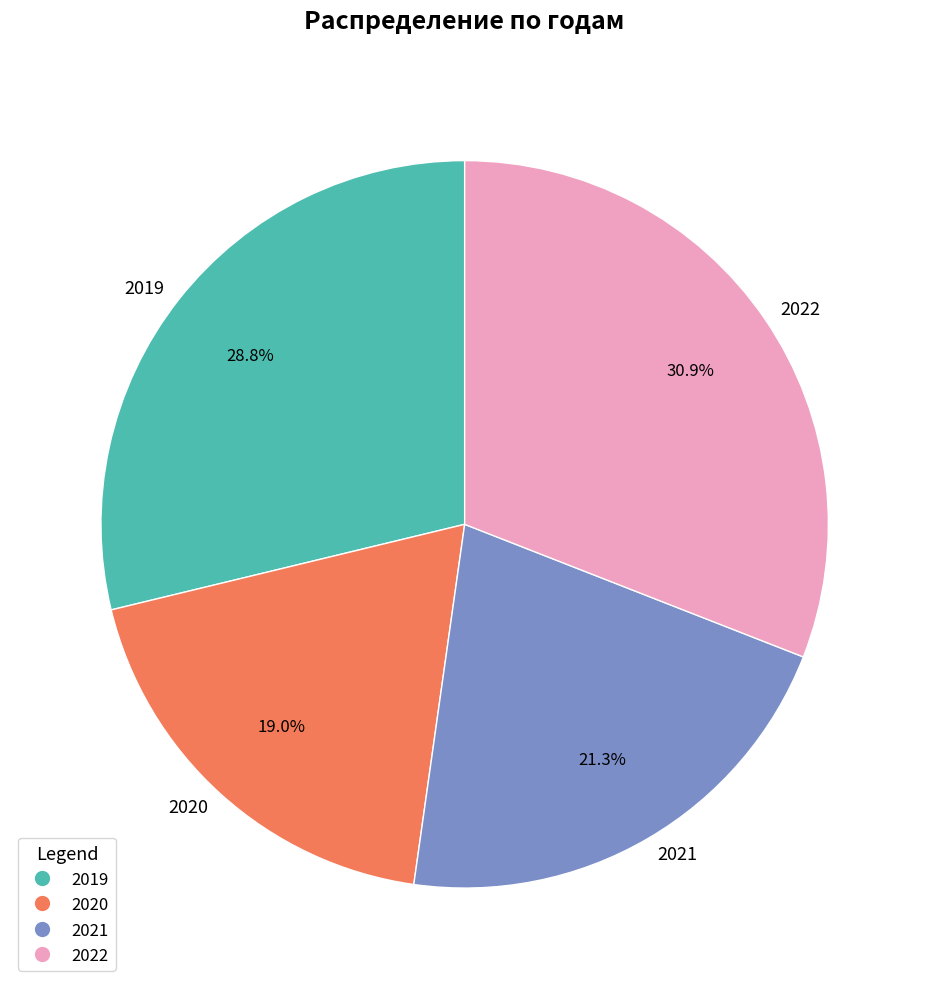

True or false: 2022 accounts for 31% of the total.

True